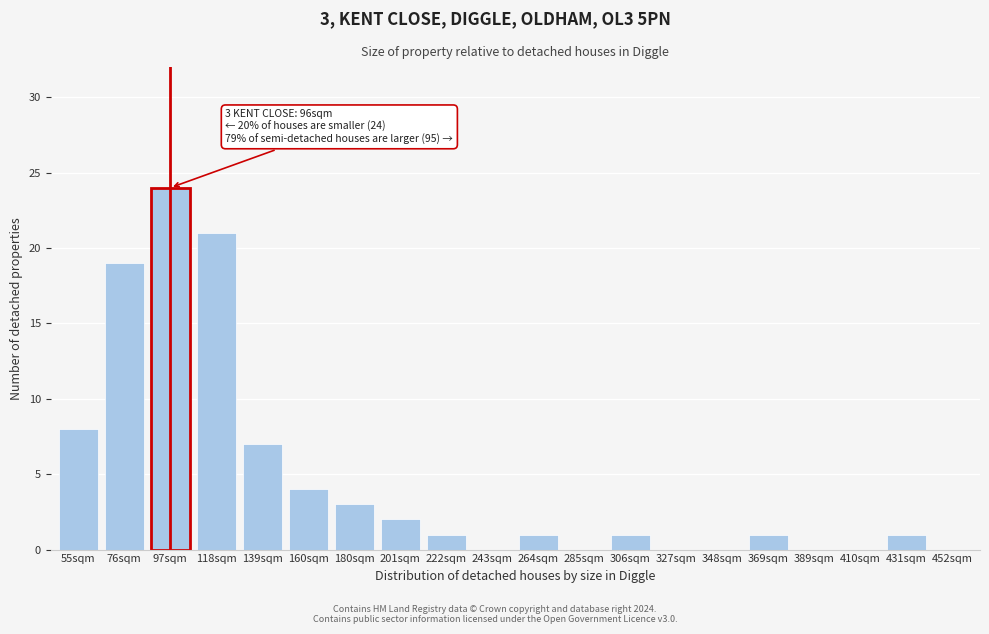

Reading right to left, transcribe all the data shown in this chart.

452sqm=0	431sqm=1	410sqm=0	389sqm=0	369sqm=1	348sqm=0	327sqm=0	306sqm=1	285sqm=0	264sqm=1	243sqm=0	222sqm=1	201sqm=2	180sqm=3	160sqm=4	139sqm=7	118sqm=21	97sqm=24	76sqm=19	55sqm=8